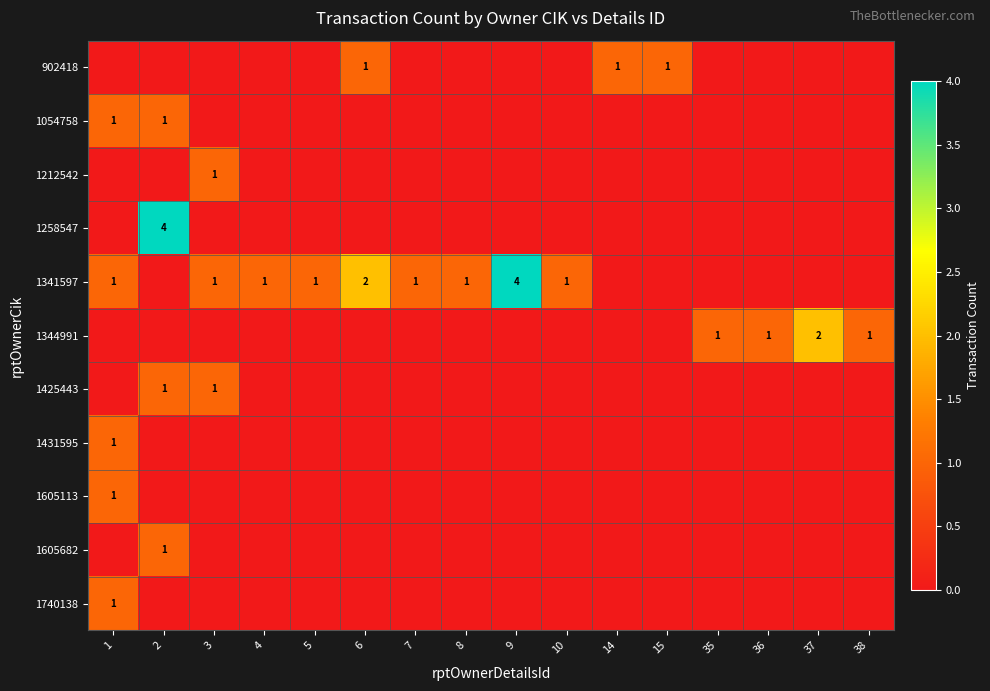

Is it true that 1425443 equals 1 at 2?

True